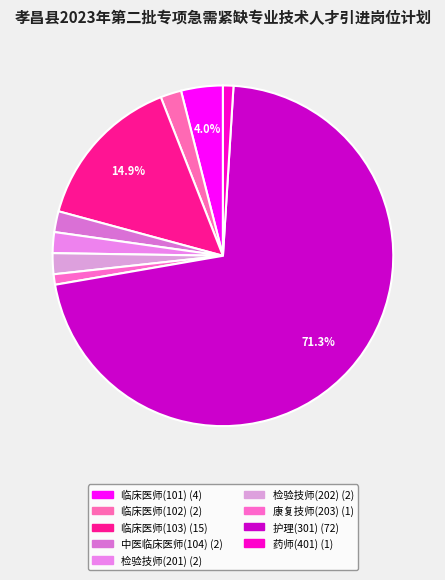

Combined, do 康复技师(203) and 护理(301) account for over 50%?

Yes